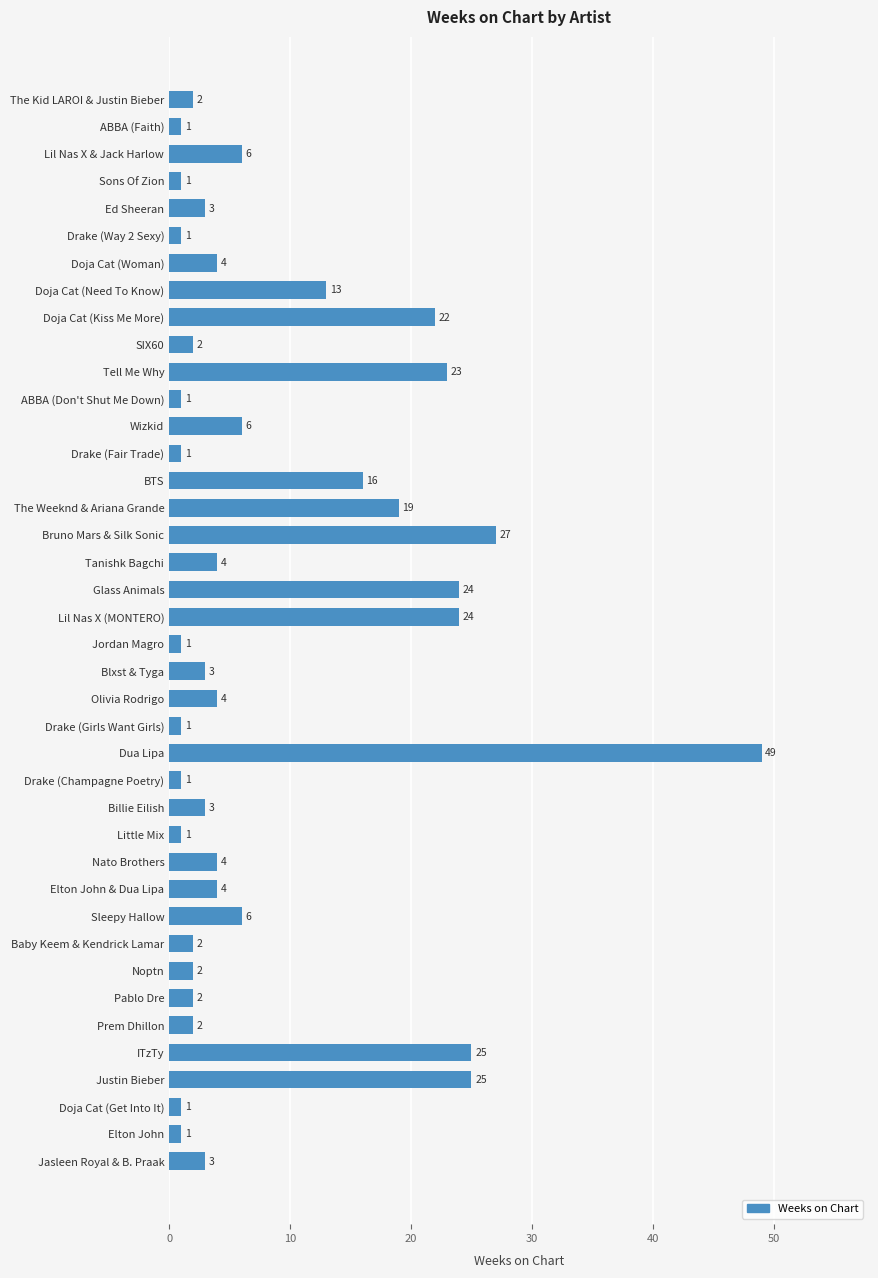

What is the sum of the values at Doja Cat (Kiss Me More) and Drake (Fair Trade)?

23